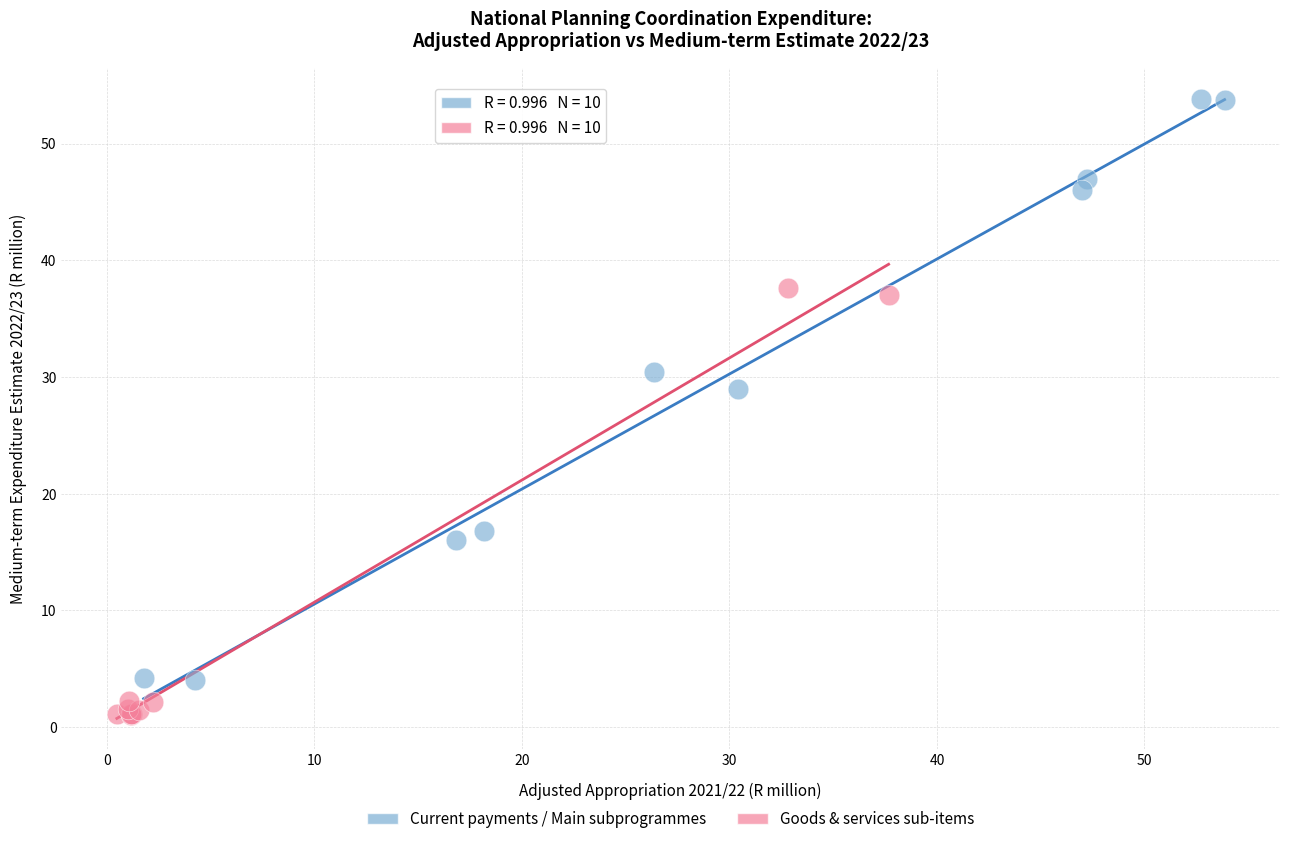

Which series reaches the maximum Y coordinate?

Current payments / Main subprogrammes